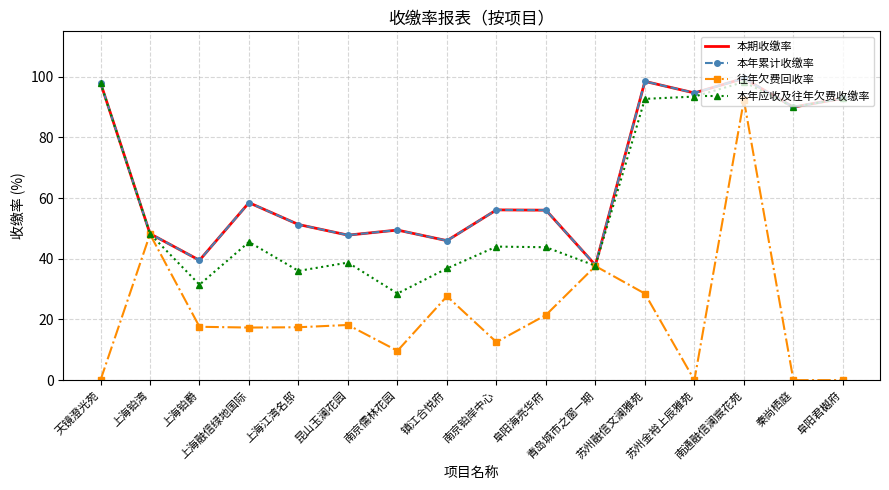

What is the difference between the 往年欠费回收率 values at 南通融信澜宸花苑 and 阜阳海亮华府?

70.9